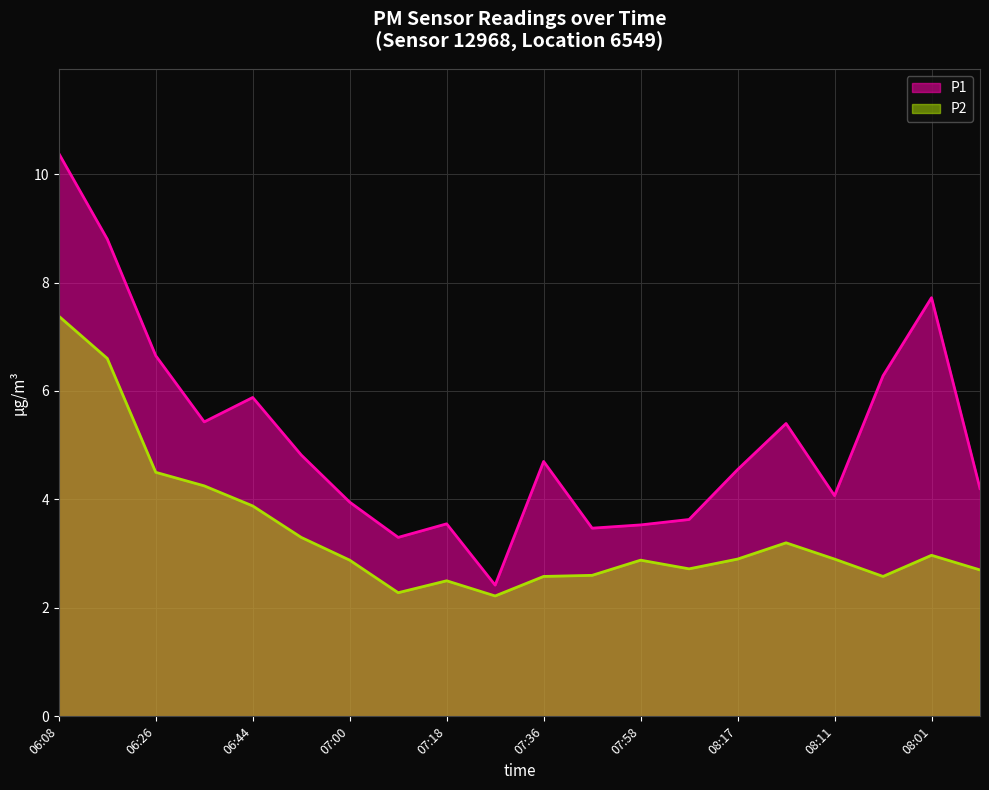

What are all the series names shown in the legend?

P1, P2